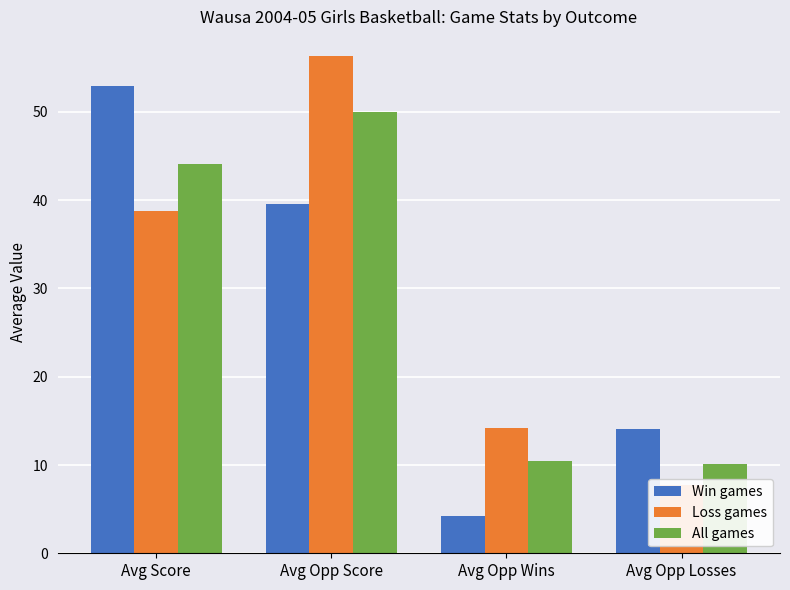

Which has a higher value, Avg Opp Score or Avg Opp Losses?

Avg Opp Score